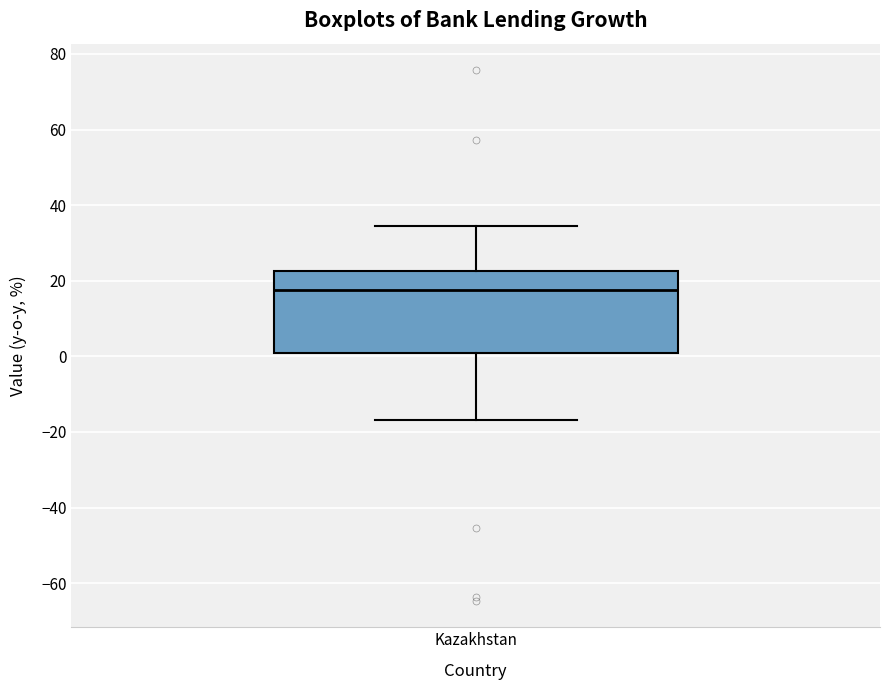

Read this box plot against the y-axis: the position of the median line, the range covered by the box, and the ends of both whiskers. The values are not printed on the chart, so give them approximately, as read against the axis.

median 18, box 0 to 22, whiskers -16 to 34